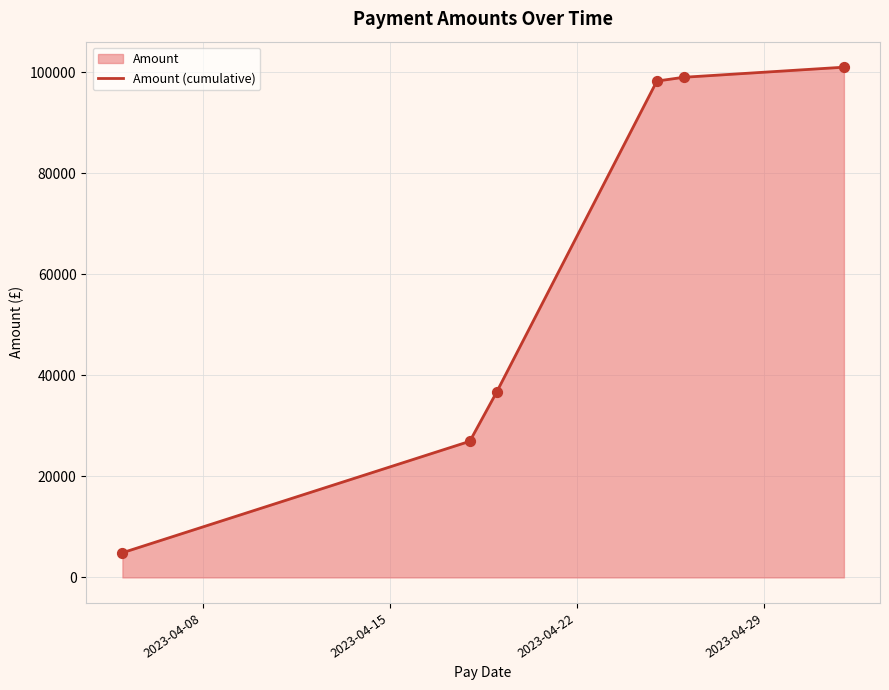

What is the average value?

61114.1